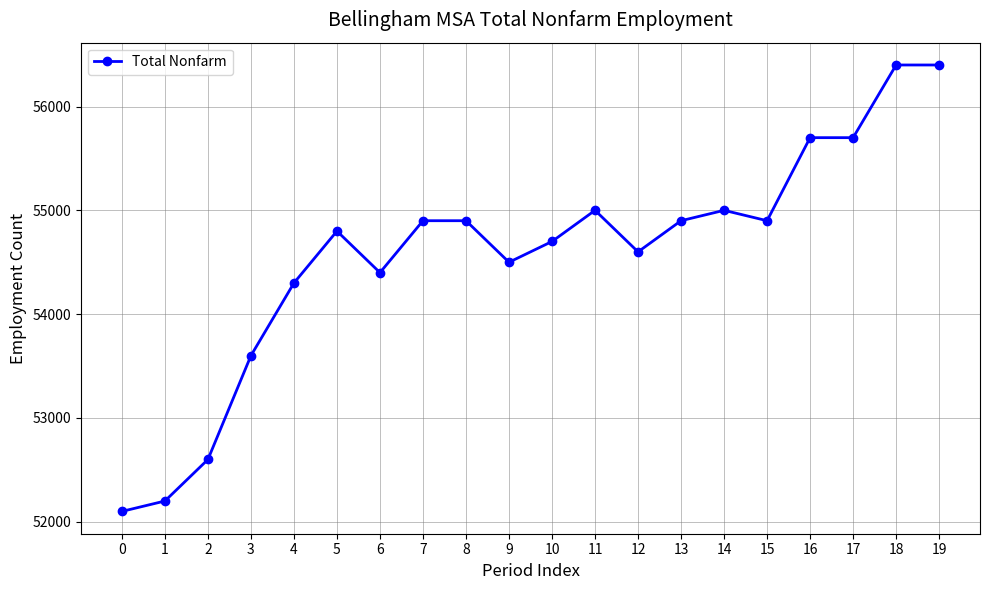

Is it true that the value at 7 is 54900?

True